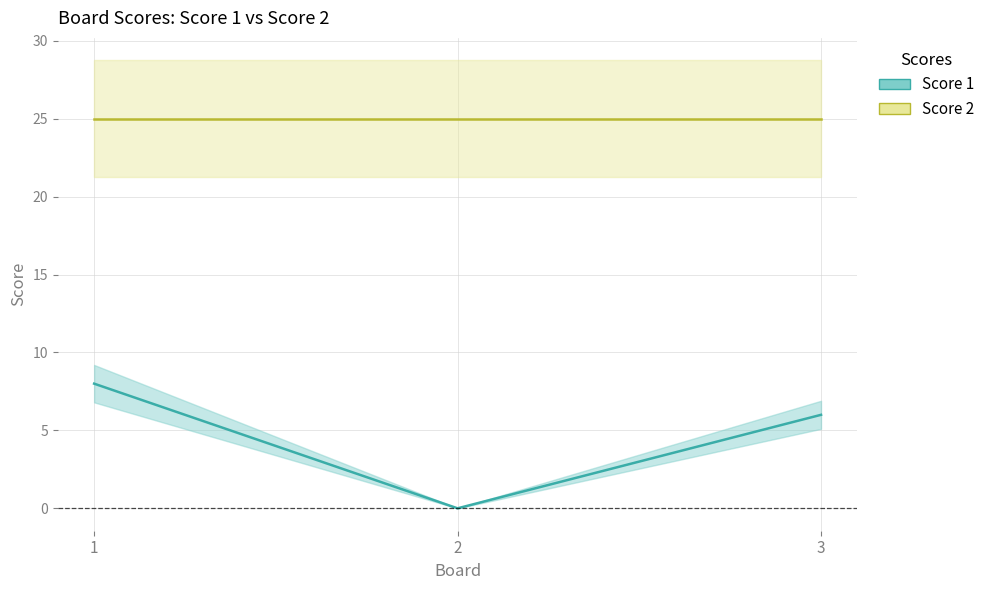

List the labels in order of value, smallest first.

2, 3, 1